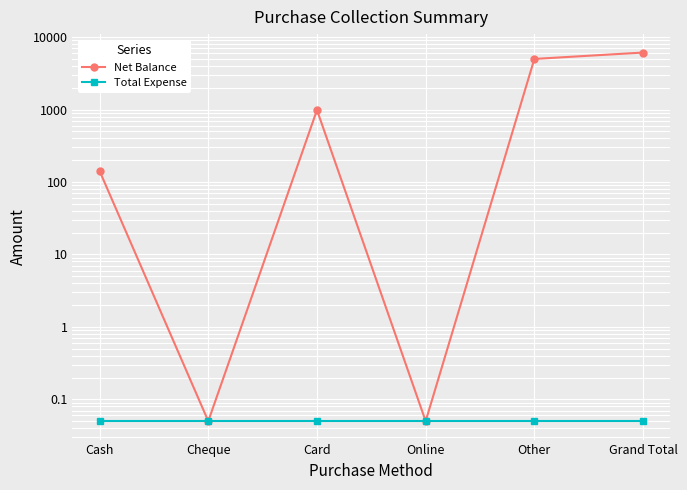

What position from the left is Cheque?

2